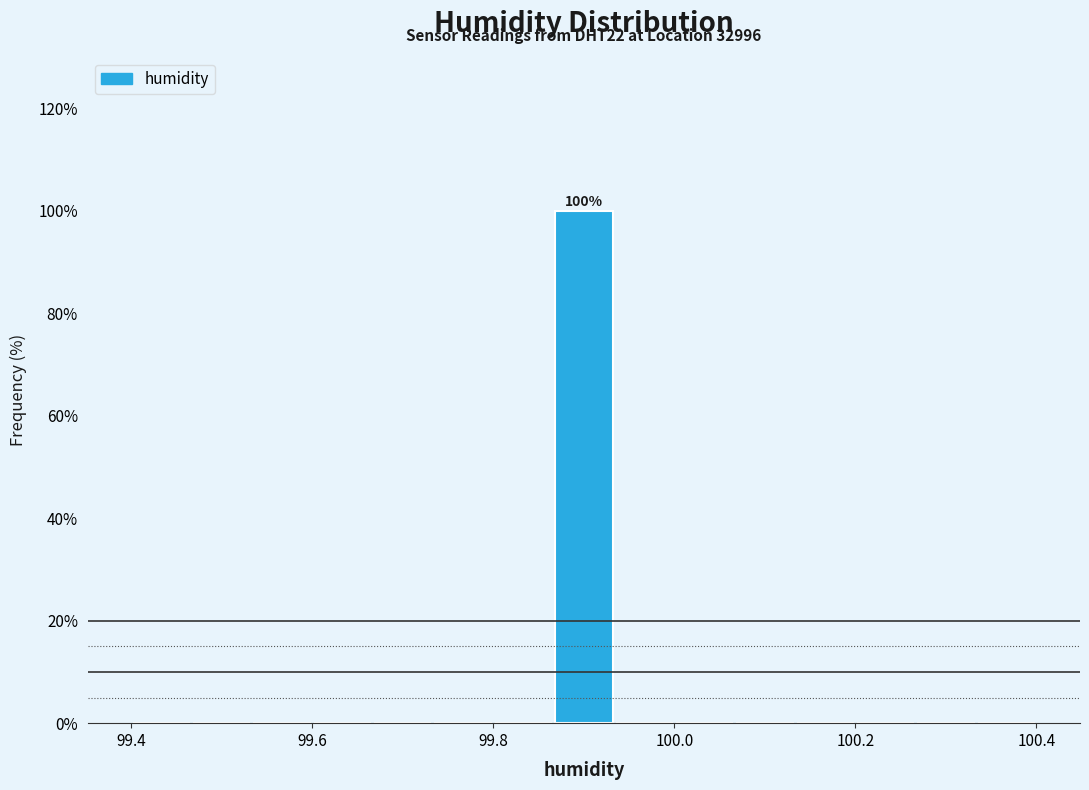

Read against the x-axis, roughly where is the centre of the tallest bar?

99.90